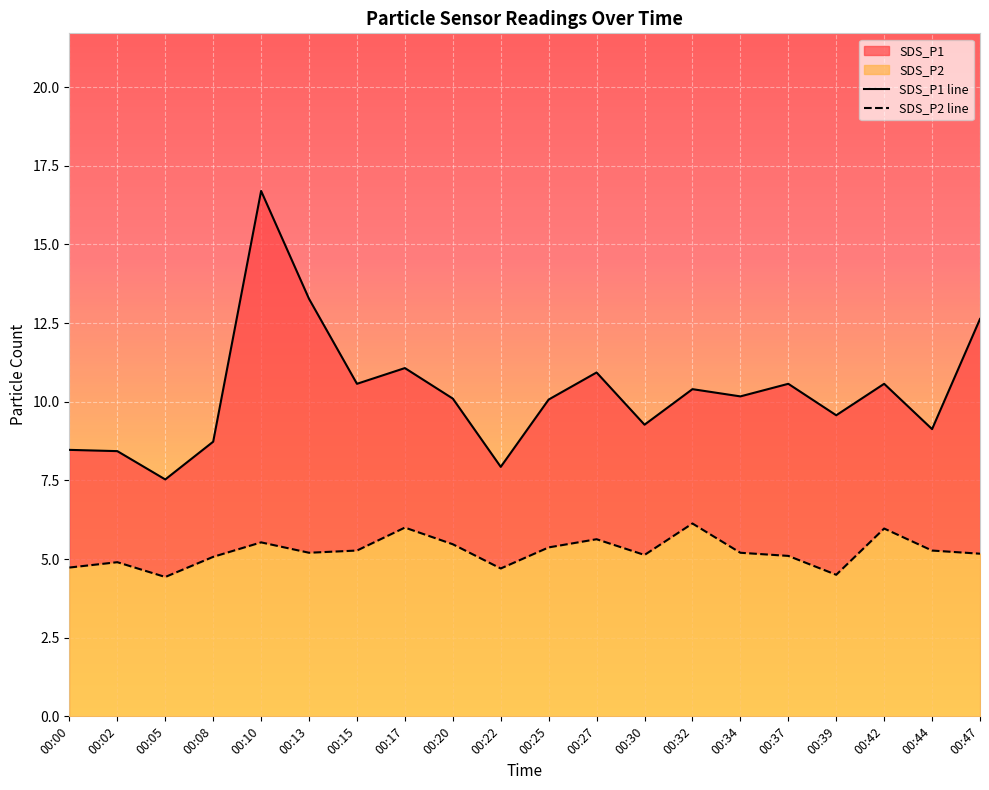

Which series changed the most between 00:05 and 00:32?

SDS_P1